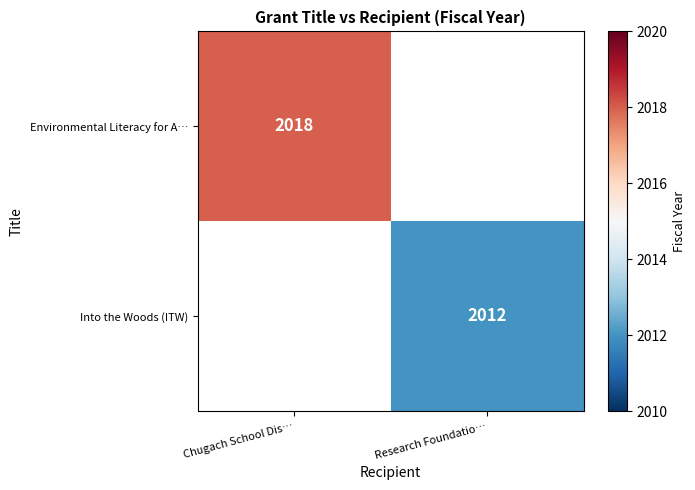

At how many categories does at least one series exceed 2012?

1